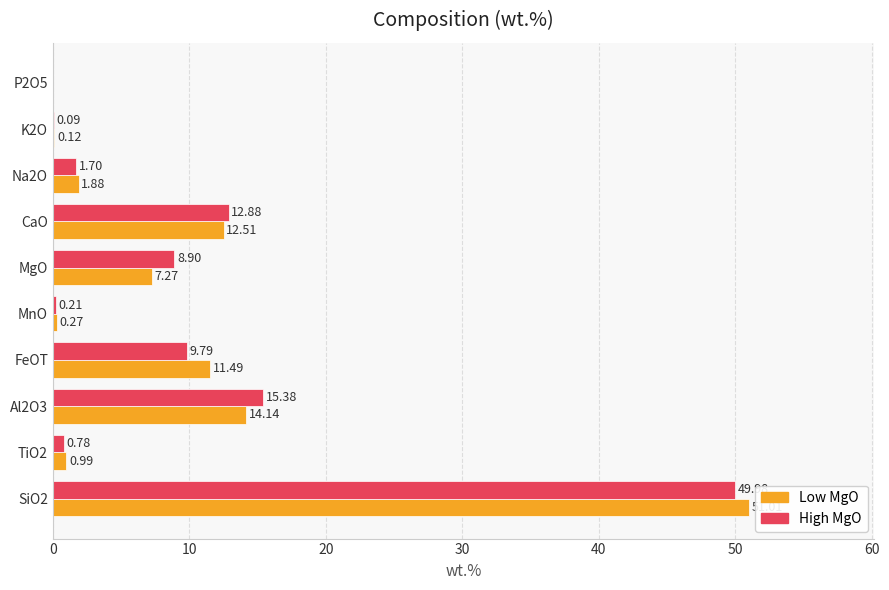

What is the sum of all High MgO values?

99.7